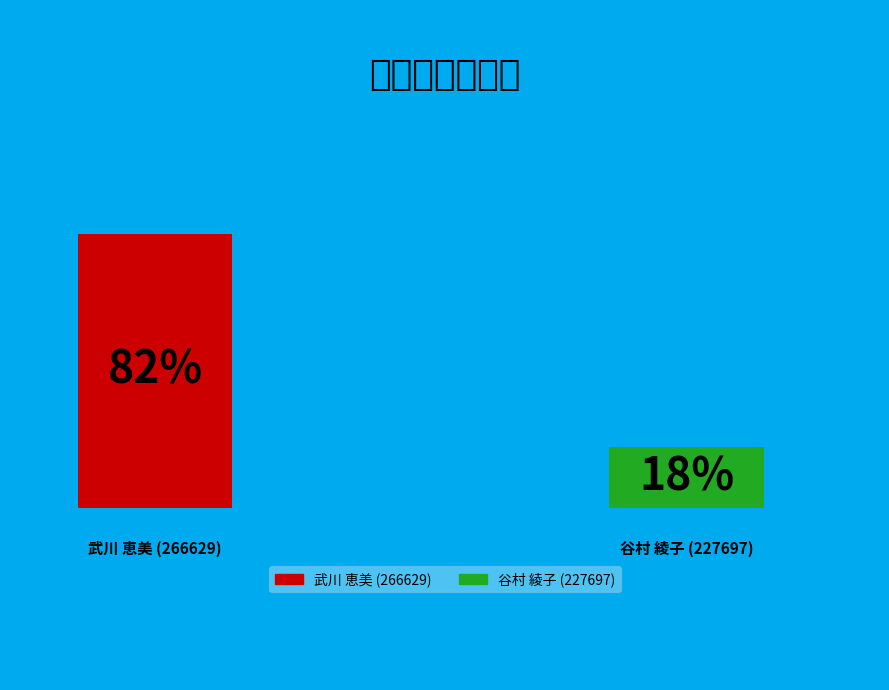

How many slices are in this pie chart?

2